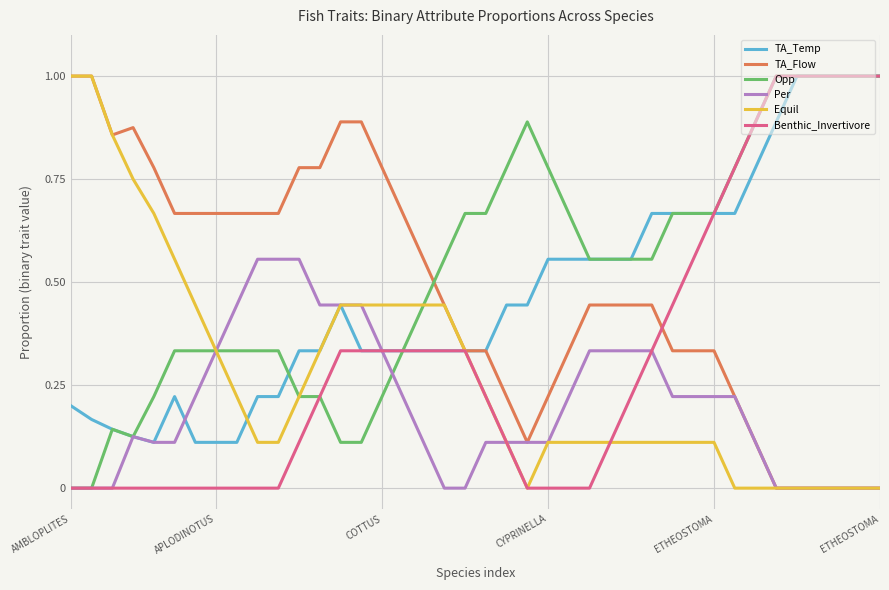

Count the Opp values in the range 0 to 1.

40